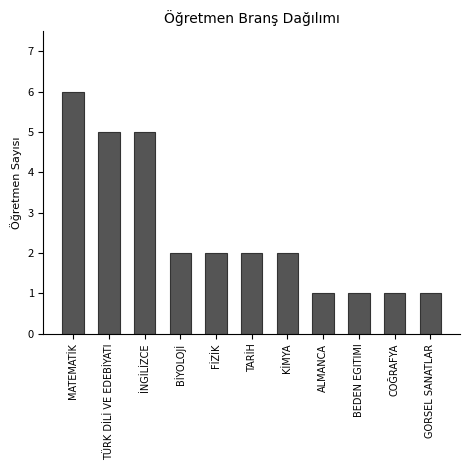

Reading left to right, list all the values displayed in this chart.

6	5	5	2	2	2	2	1	1	1	1